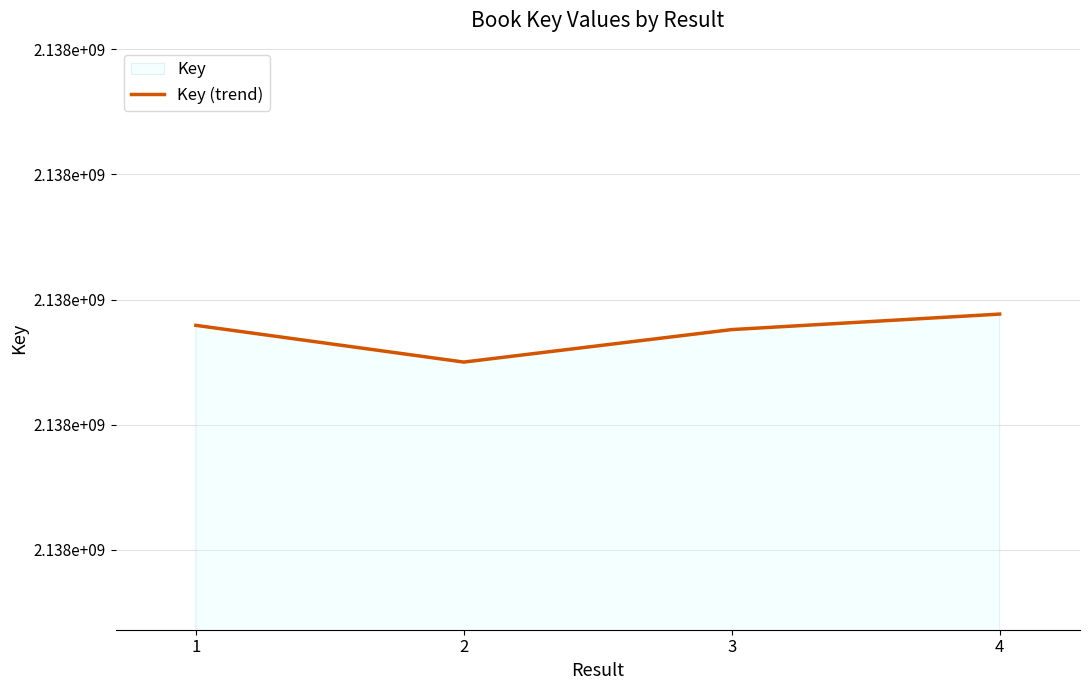

What is the minimum value shown in the chart?

2137650041